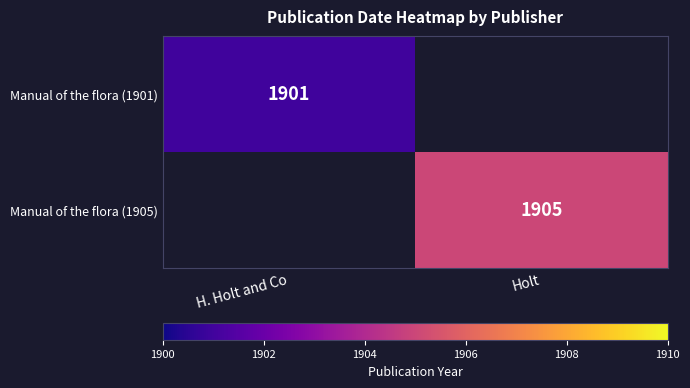

The value of Manual of the flora (1901) at H. Holt and Co is 2844. True or false?

False